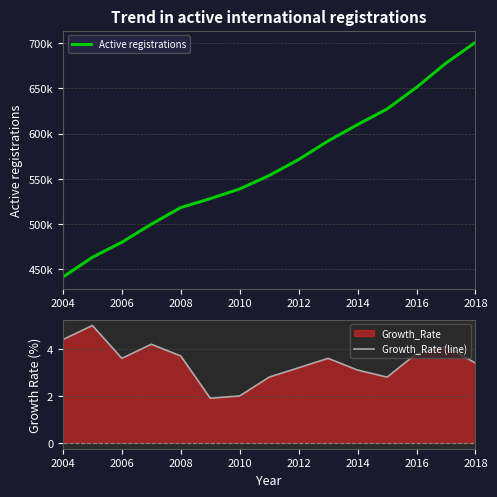

What is the lowest value of the Growth_Rate (line) series?

1.9